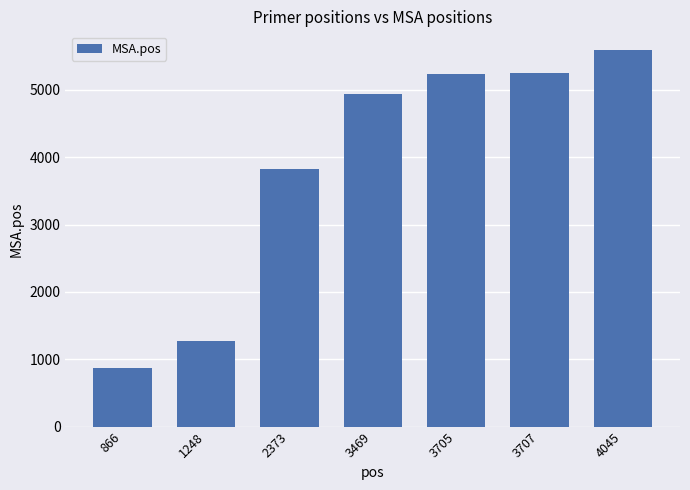

Between 2373 and 3469, which is larger?

3469